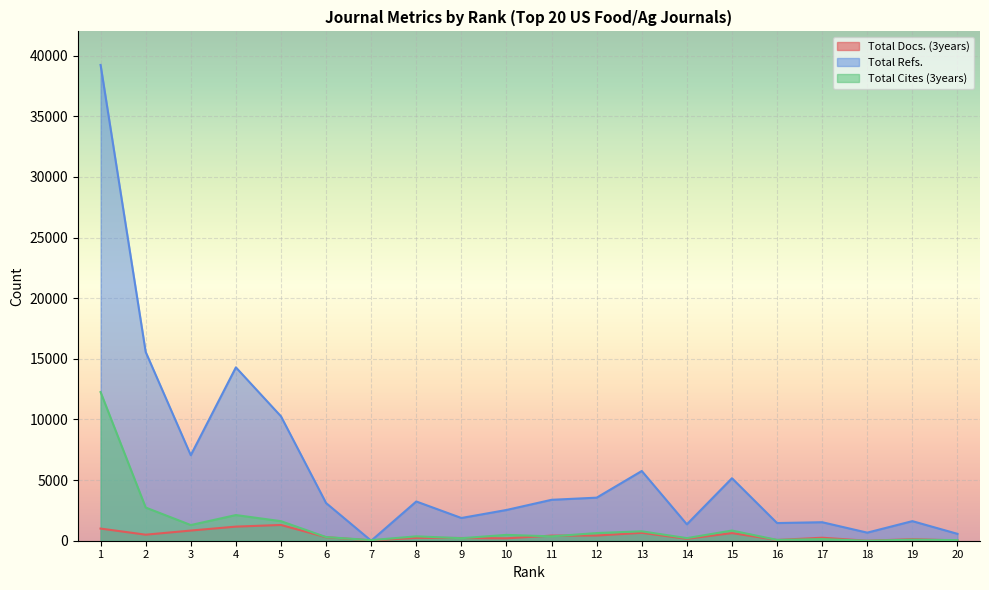

Which category has the highest value in the Total Cites (3years) series?

1